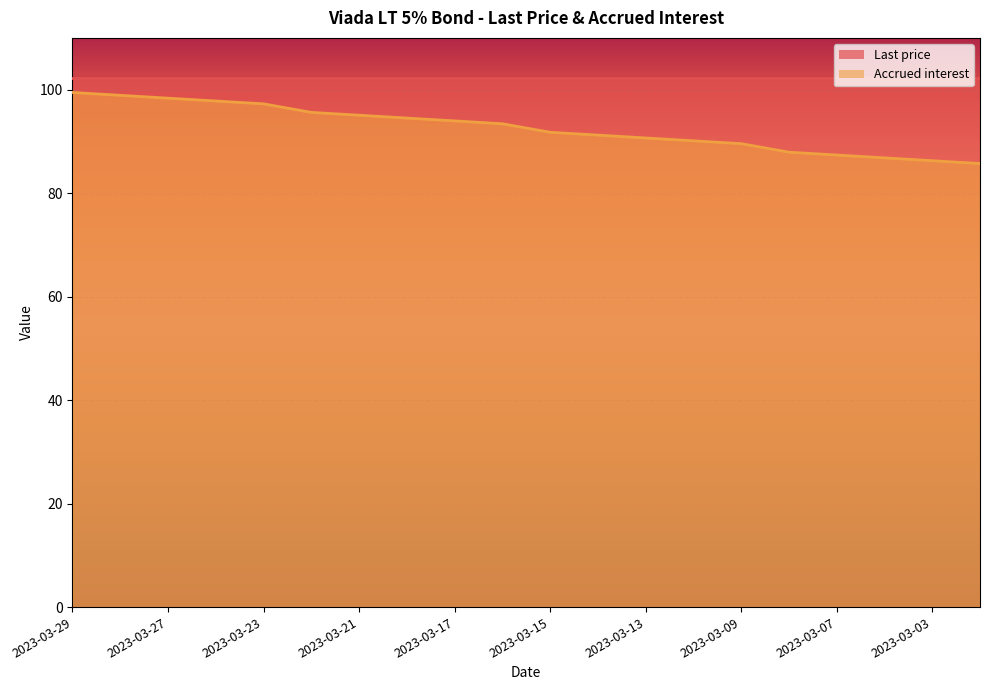

Reading right to left, extract all data points from this chart.

85.7	86.3	86.8	87.4	87.9	89.6	90.1	90.7	91.2	91.8	93.4	94.0	94.5	95.1	95.6	97.3	97.8	98.4	98.9	99.5